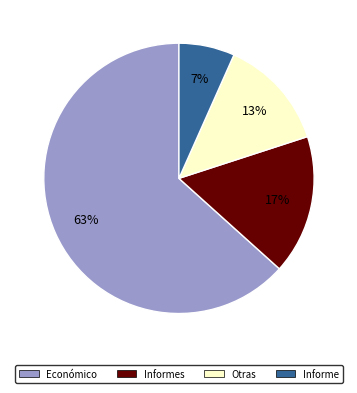

How many segments does this pie chart have?

4